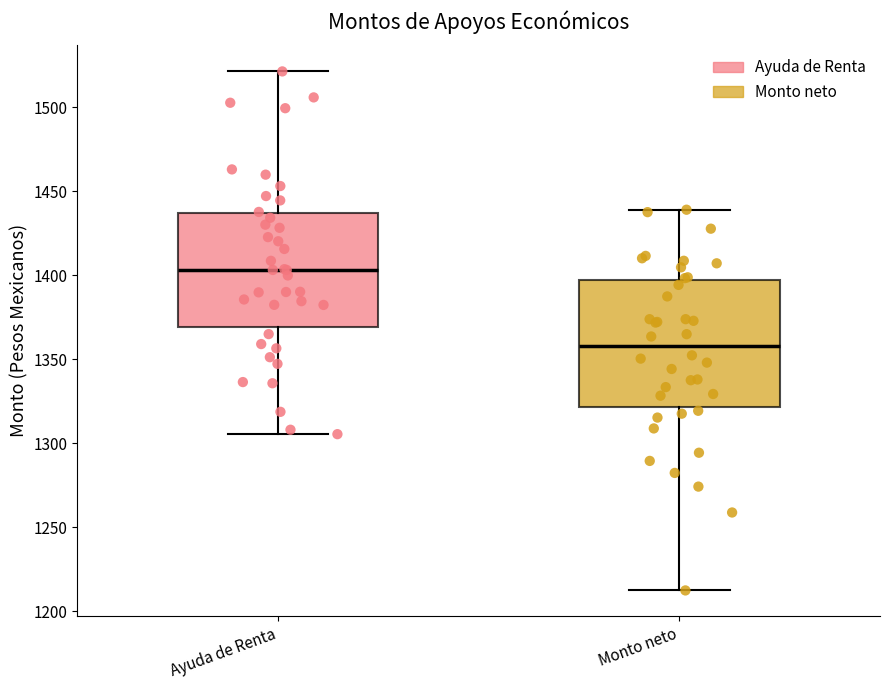

Reading left to right, transcribe this box plot: for each box, give where its median line is, the range the box spans, and where its two whiskers end, as read against the y-axis. The values are not printed on the chart, so give them approximately, as read against the axis.

Ayuda de Renta: median 1405, box 1370 to 1435, whiskers 1305 to 1520
Monto neto: median 1360, box 1320 to 1395, whiskers 1210 to 1440